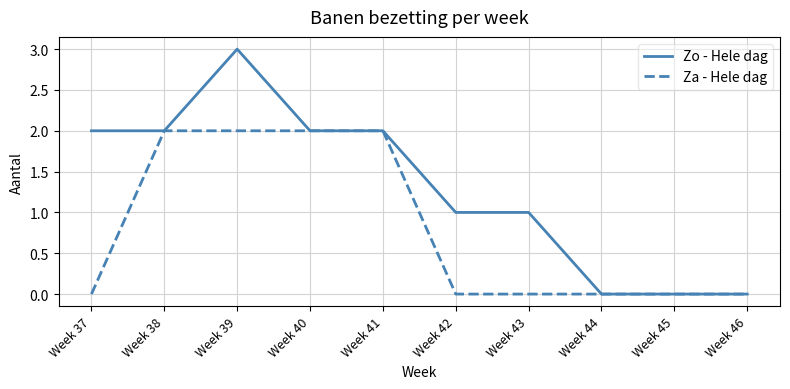

Is it true that Zo - Hele dag equals 2 at Week 37?

True